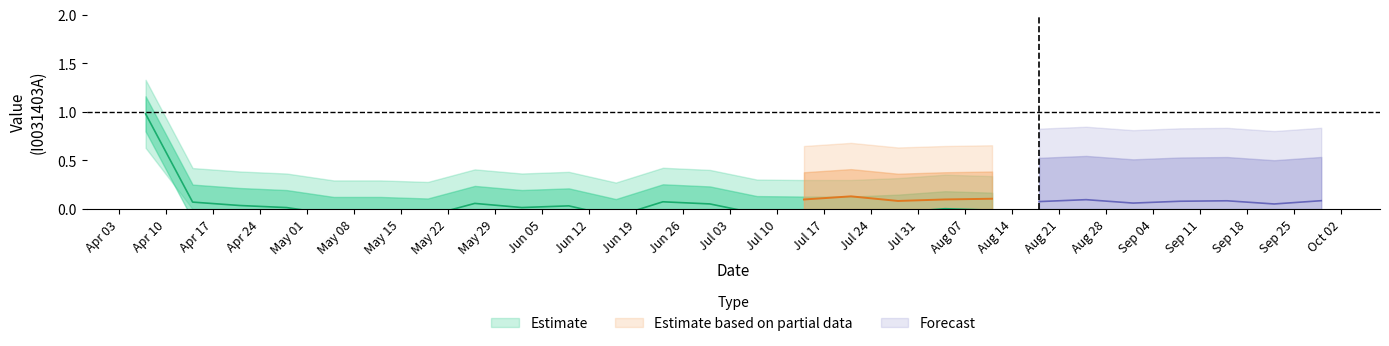

What is the label of the 26th point from the right?

2023-04-07